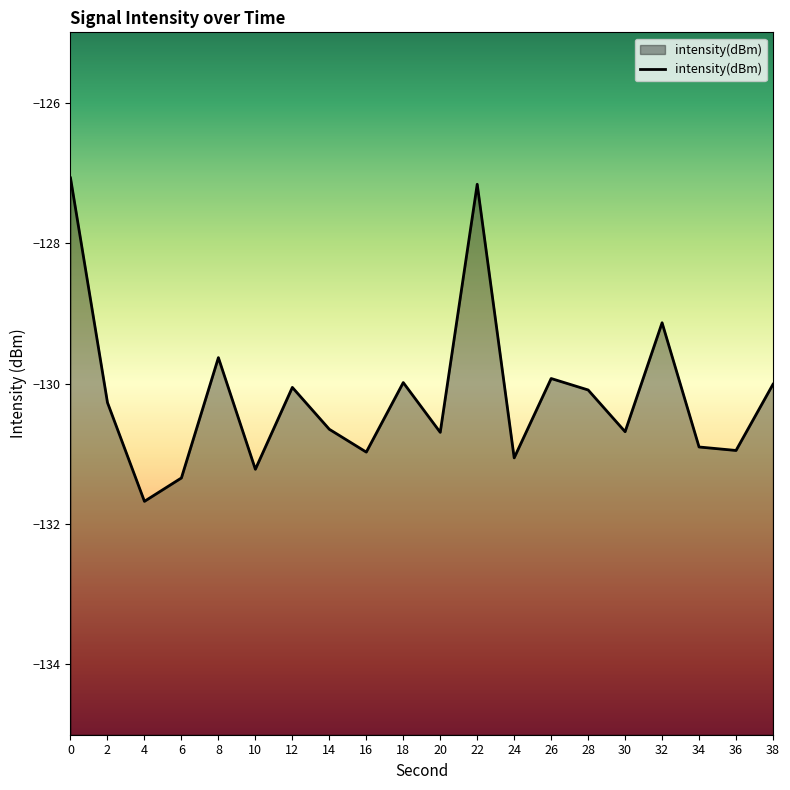

Does the chart display data point markers on the line(s)?

No